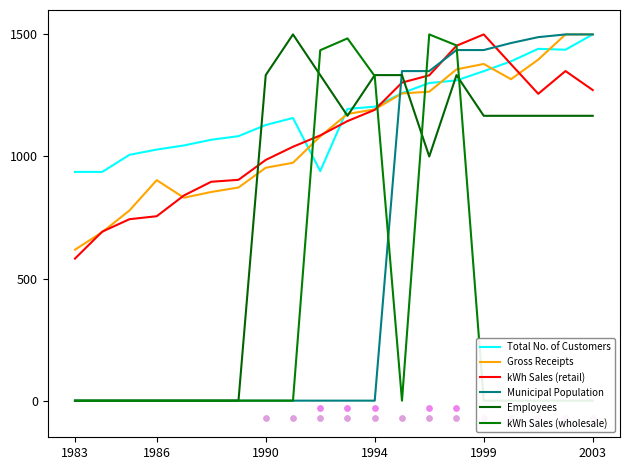

Which series reaches the minimum Y coordinate?

Municipal Population